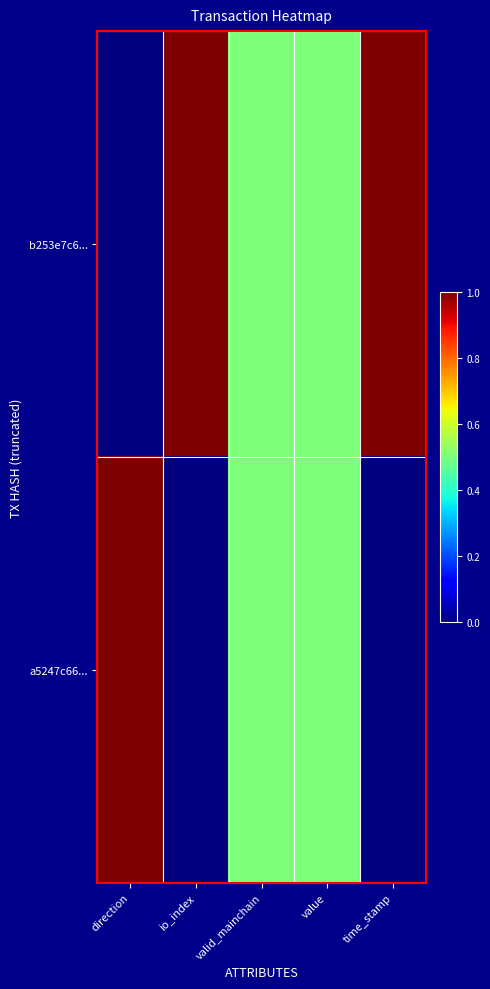

Between direction and value, which series saw the biggest shift?

b253e7c6...